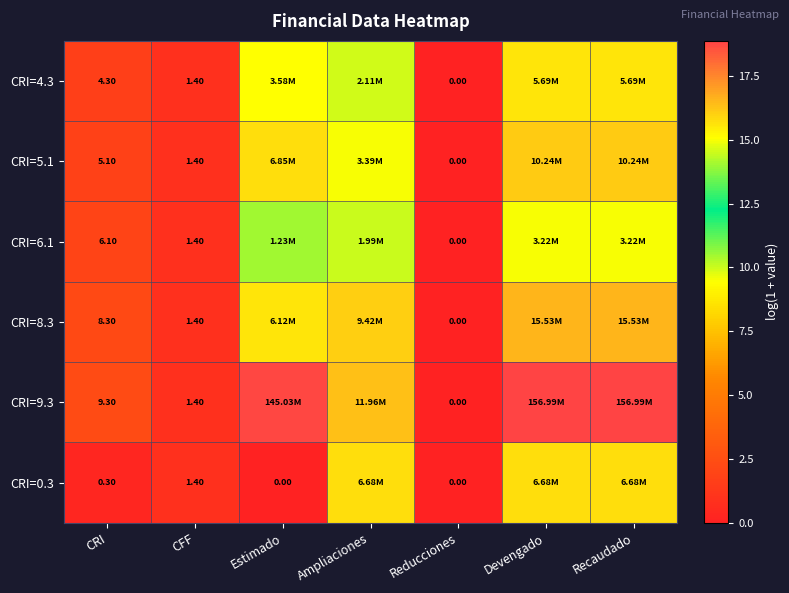

At which category is the sum across all series the highest?

Devengado